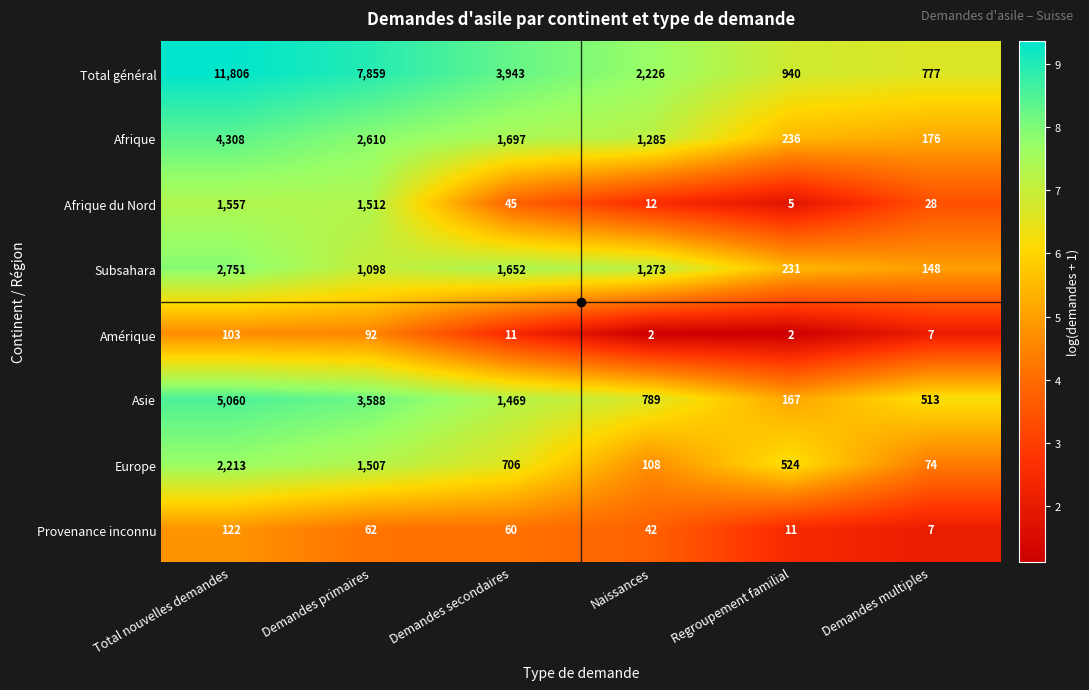

Which series has the widest spread of values?

Total général